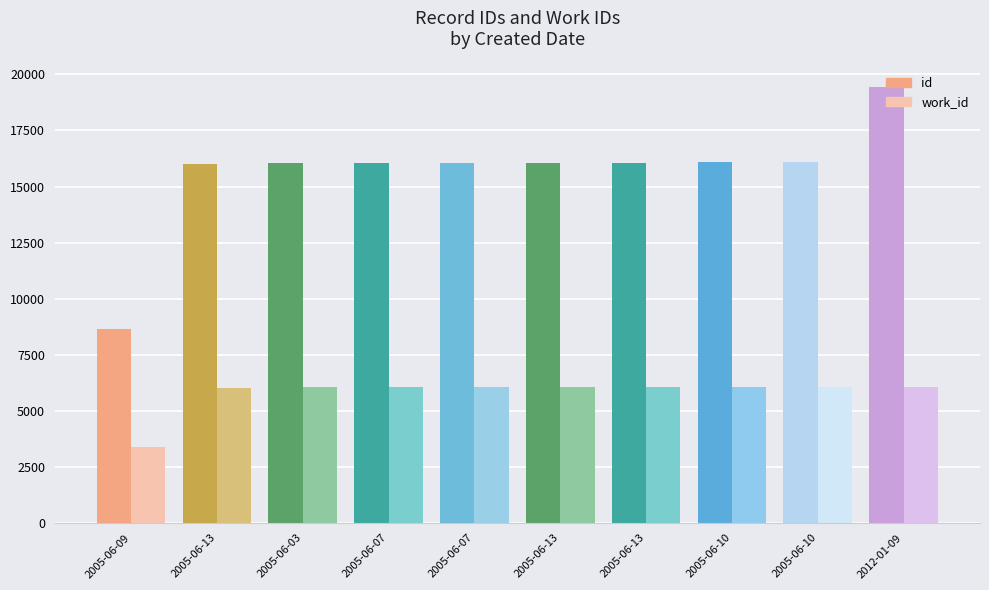

What are all the series names shown in the legend?

id, work_id